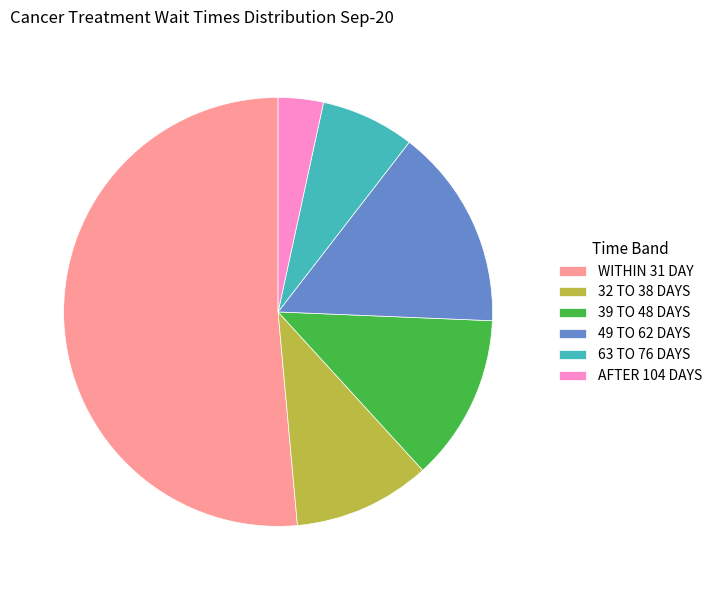

Combined, do 49 TO 62 DAYS and 39 TO 48 DAYS account for over 50%?

No